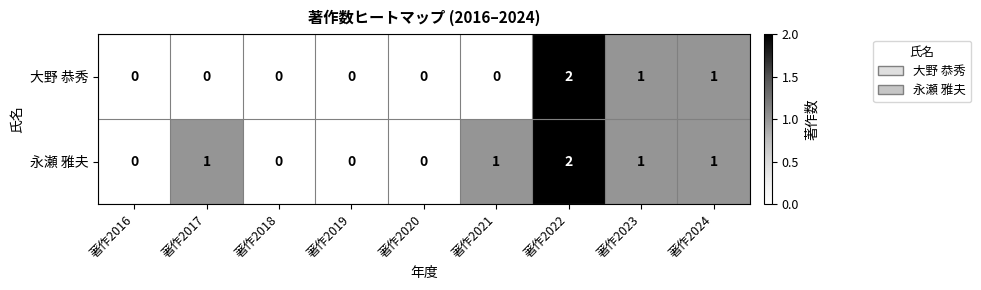

Which series changed the most between 著作2016 and 著作2021?

永瀬 雅夫